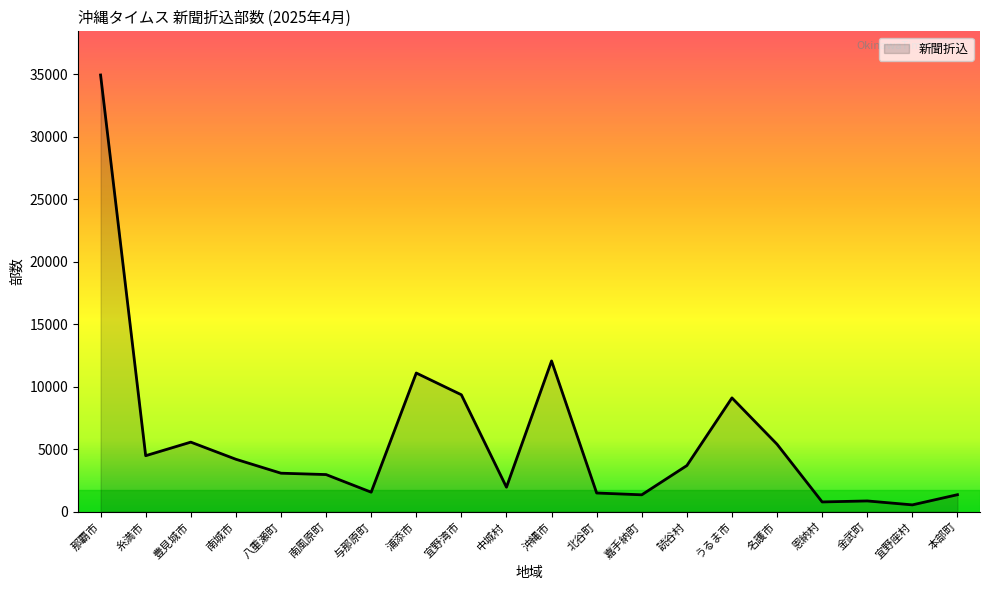

The chart shows a value of 34940 at 那覇市. True or false?

True